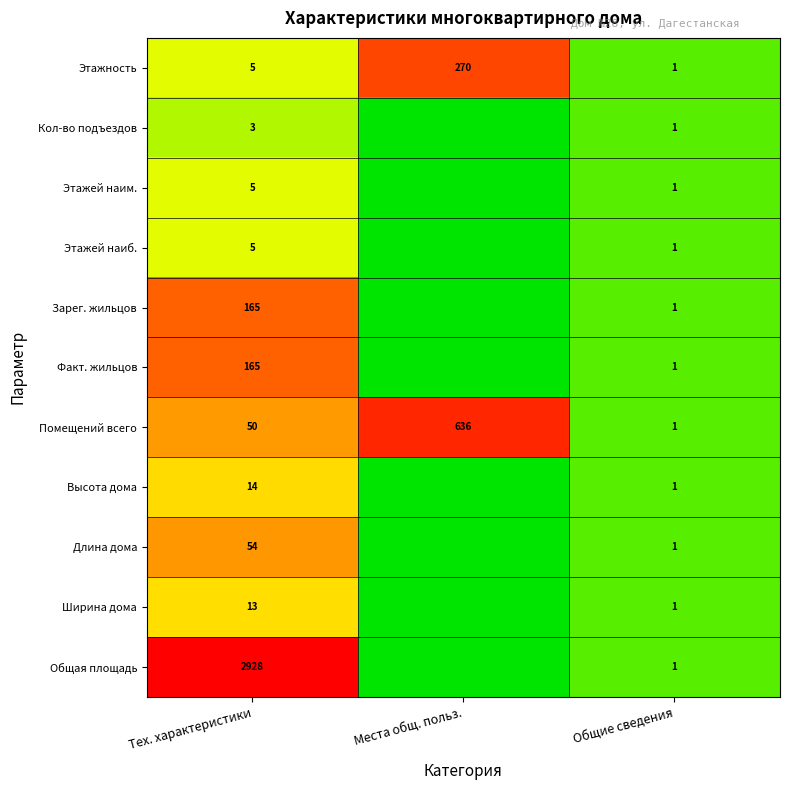

The value of Этажность at Тех. характеристики is 0.1. True or false?

False